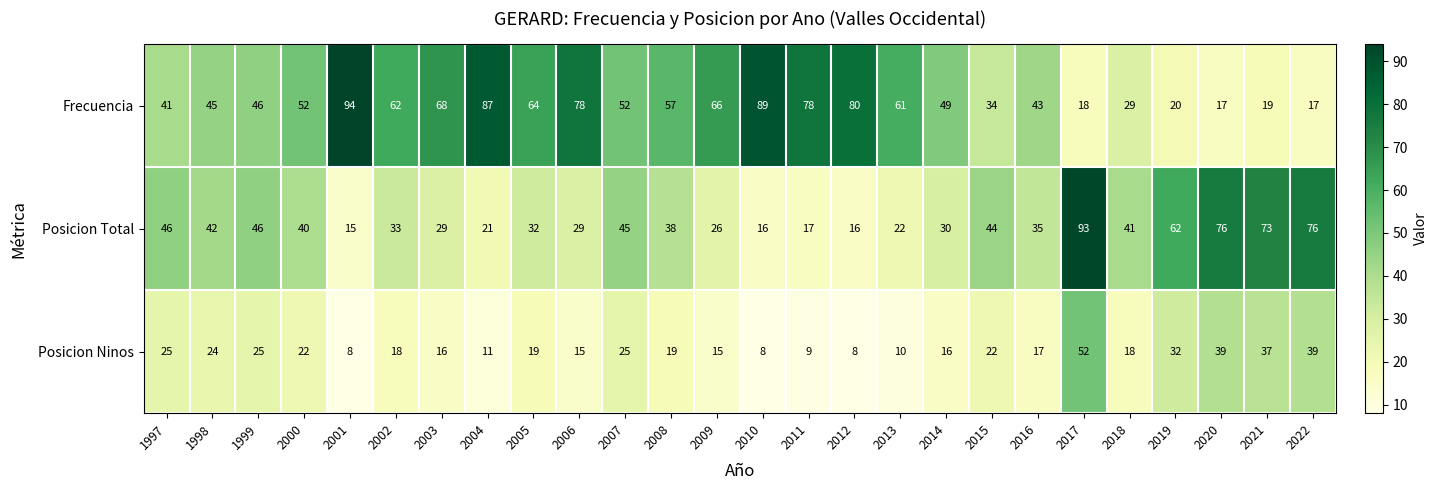

How many values in the Posicion Total series are below 38?

13